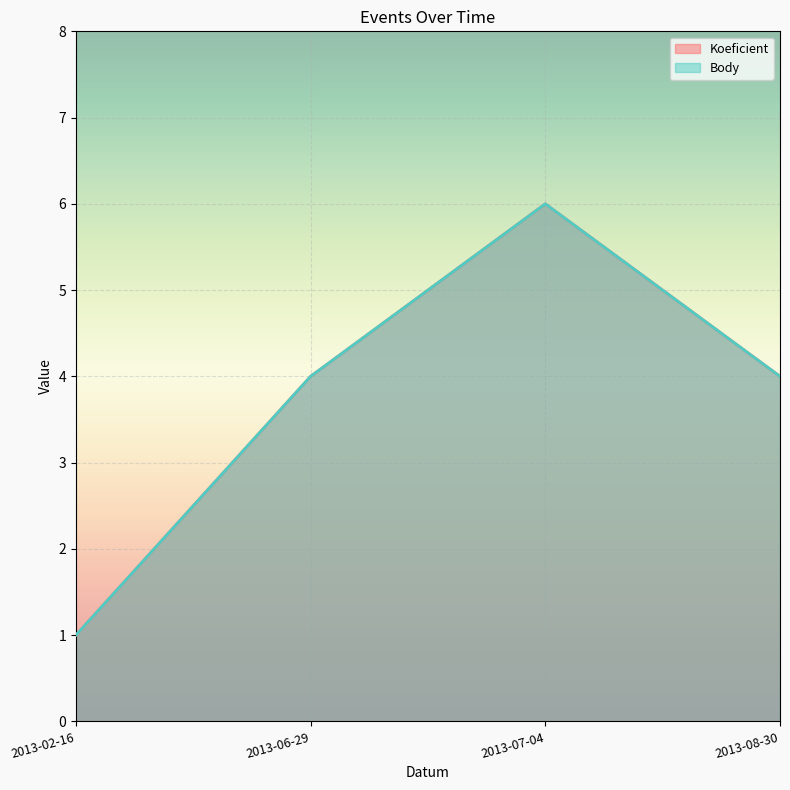

What is the label of the 1st point from the right?

2013-08-30